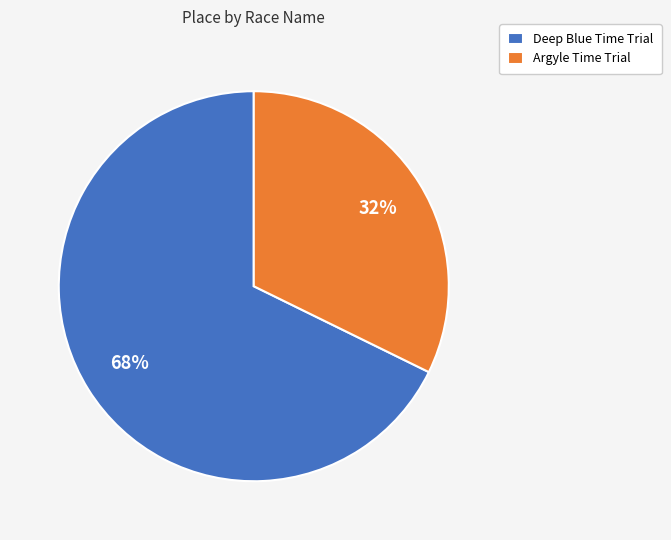

What is the majority slice?

Deep Blue Time Trial